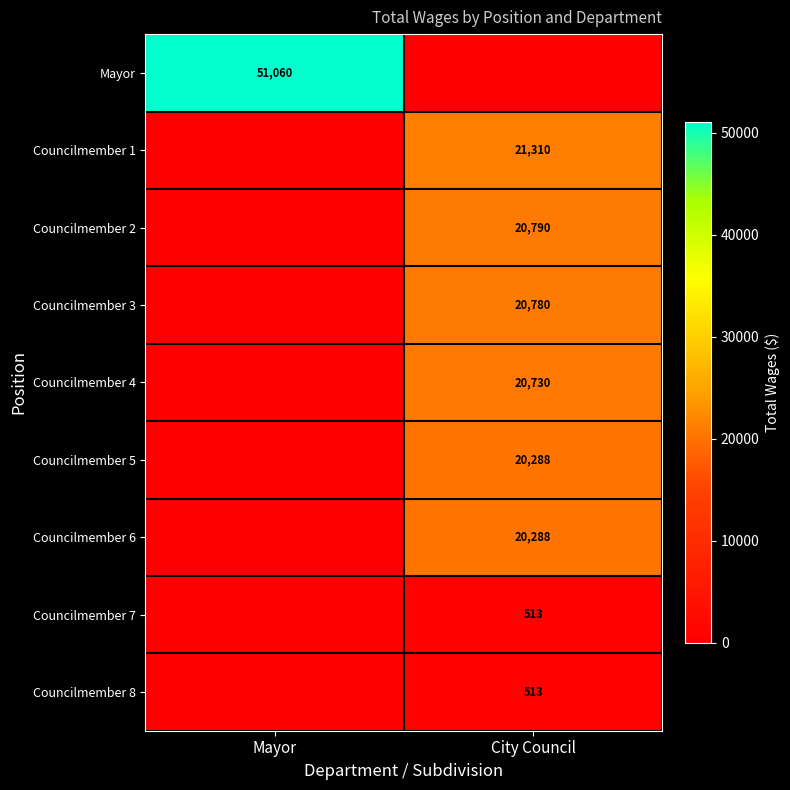

What is the greatest value displayed?

51060